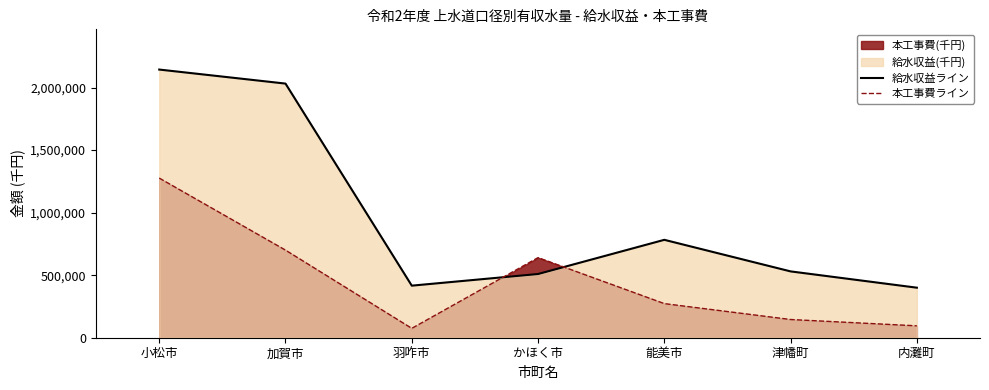

What is the label of the 1st point from the left?

小松市